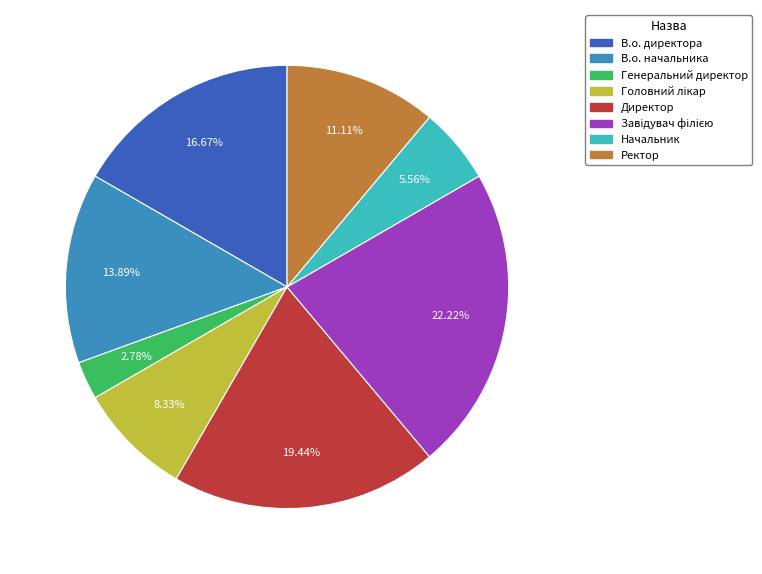

The Начальник slice represents 13% of the pie. True or false?

False